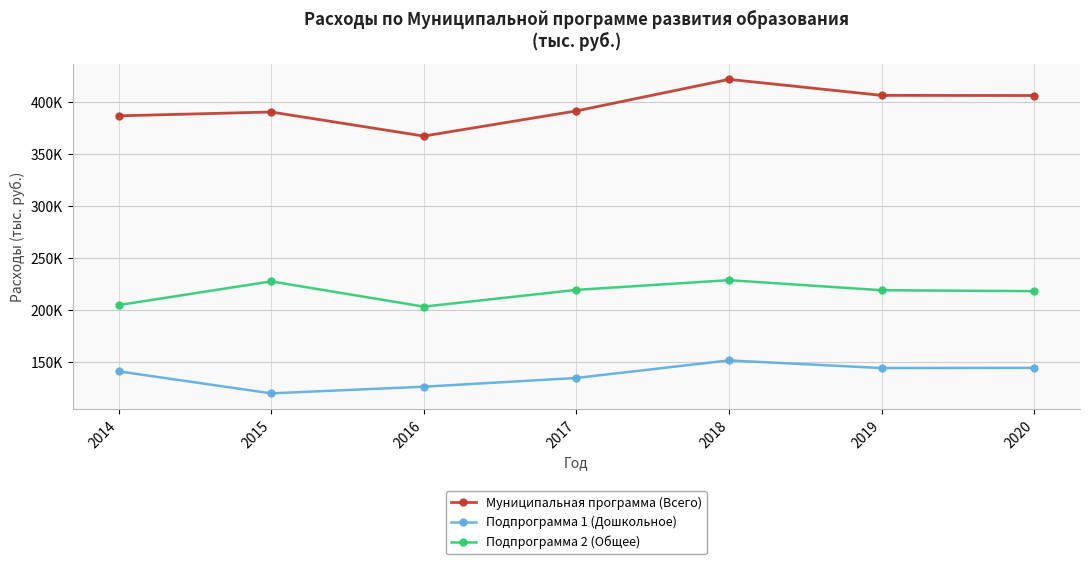

What are all the series names shown in the legend?

Муниципальная программа (Всего), Подпрограмма 1 (Дошкольное), Подпрограмма 2 (Общее)